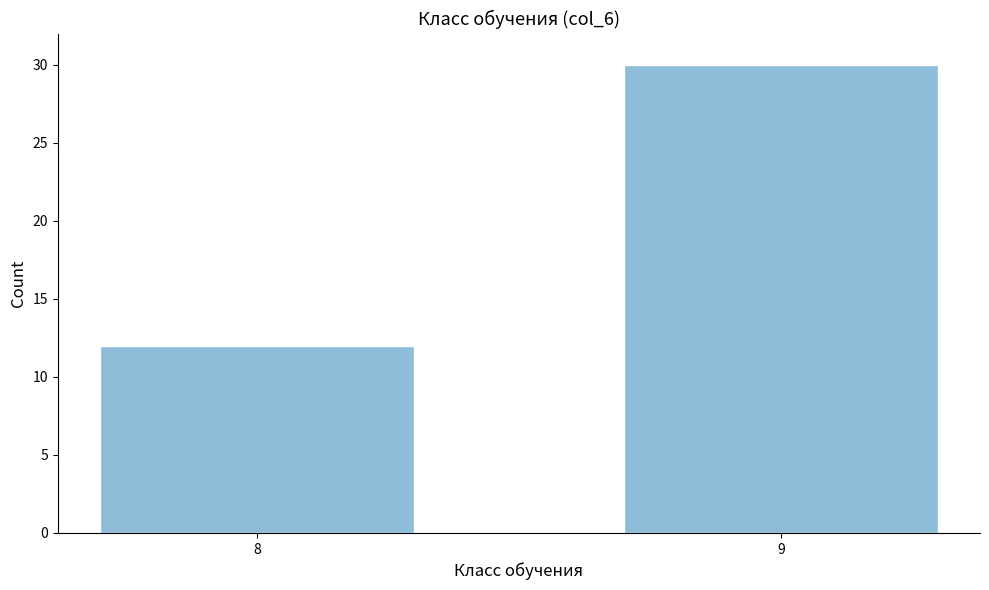

Reading left to right, what are all the values shown in this chart?

12	30